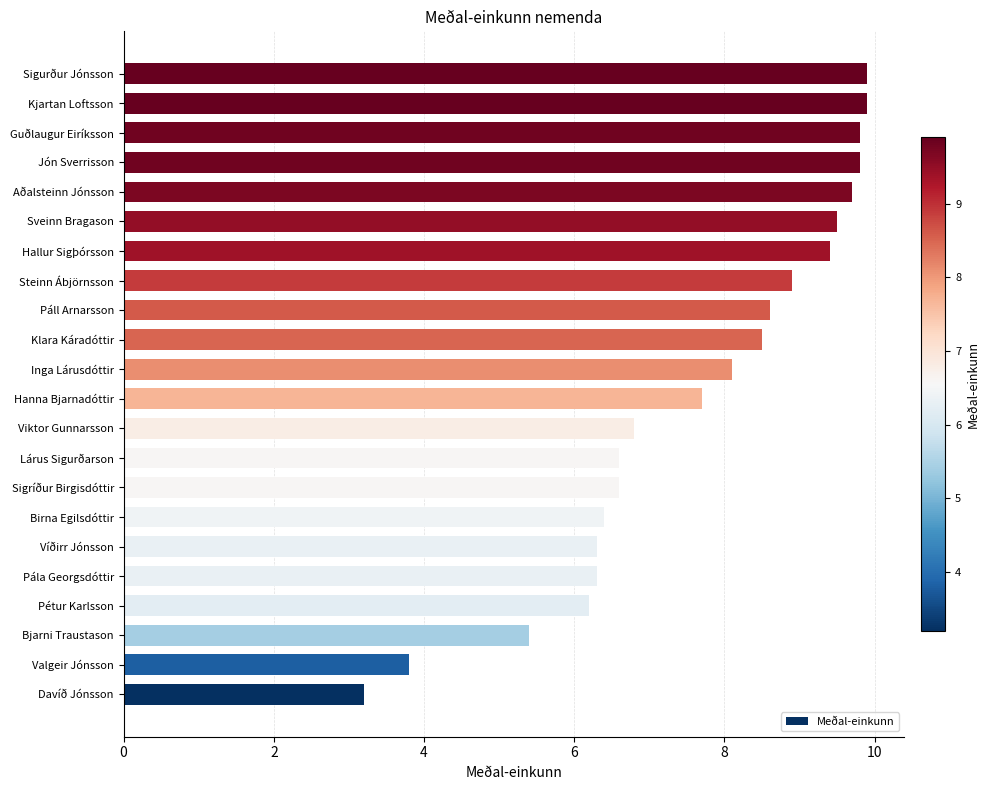

At which category does the chart reach its minimum across all series?

Davíð Jónsson